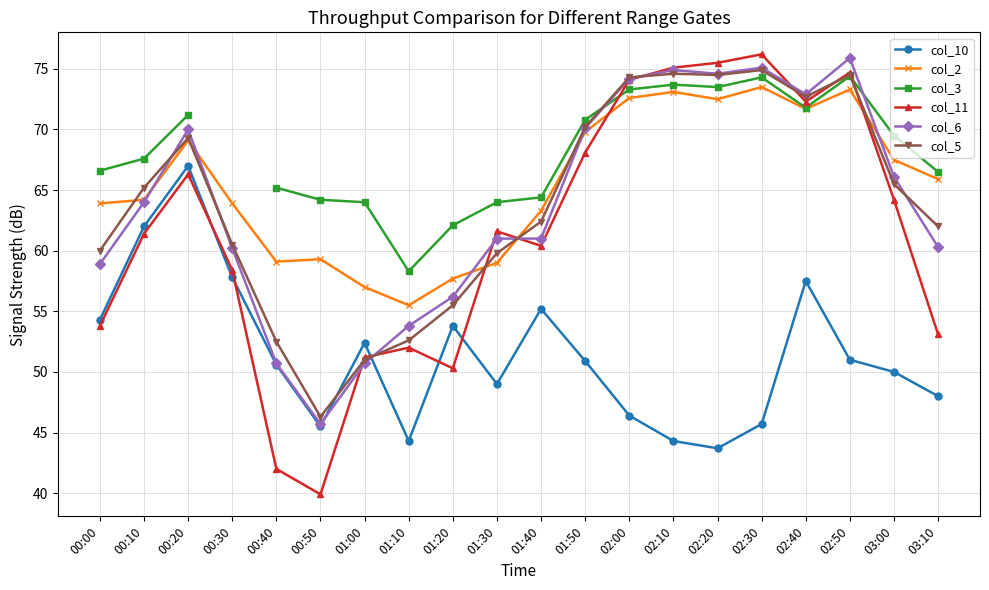

Where is the first local minimum for col_10?

00:50